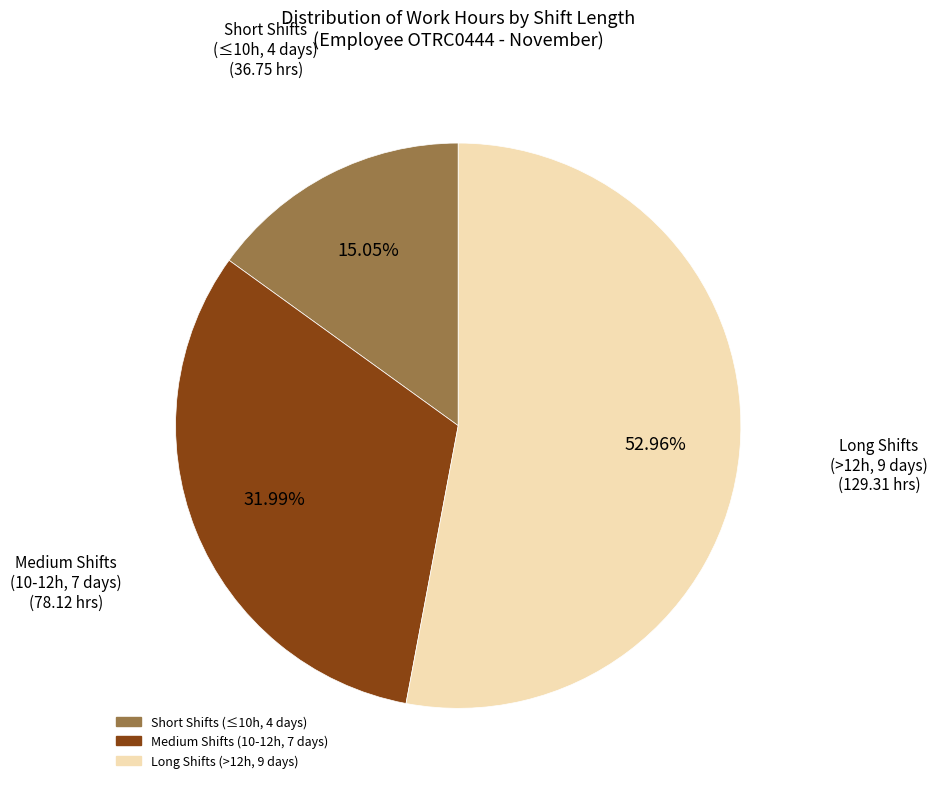

Is there a majority slice in this chart?

Yes